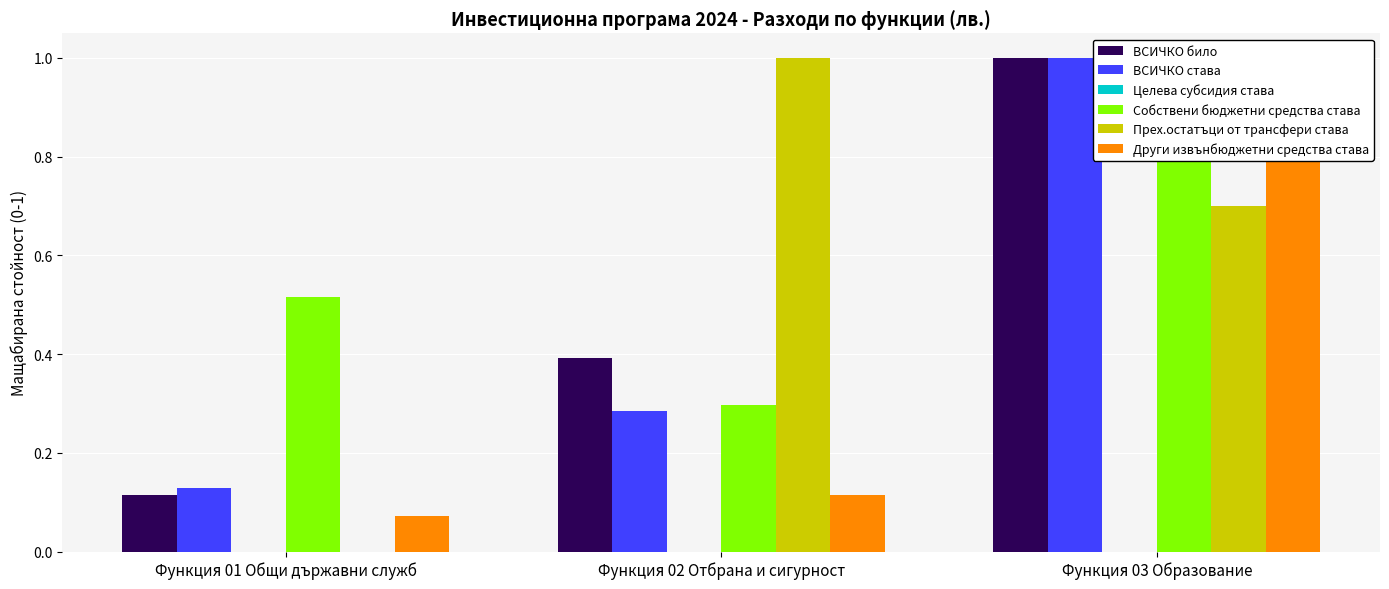

What position from the left is Функция 01 Общи държавни служб?

1